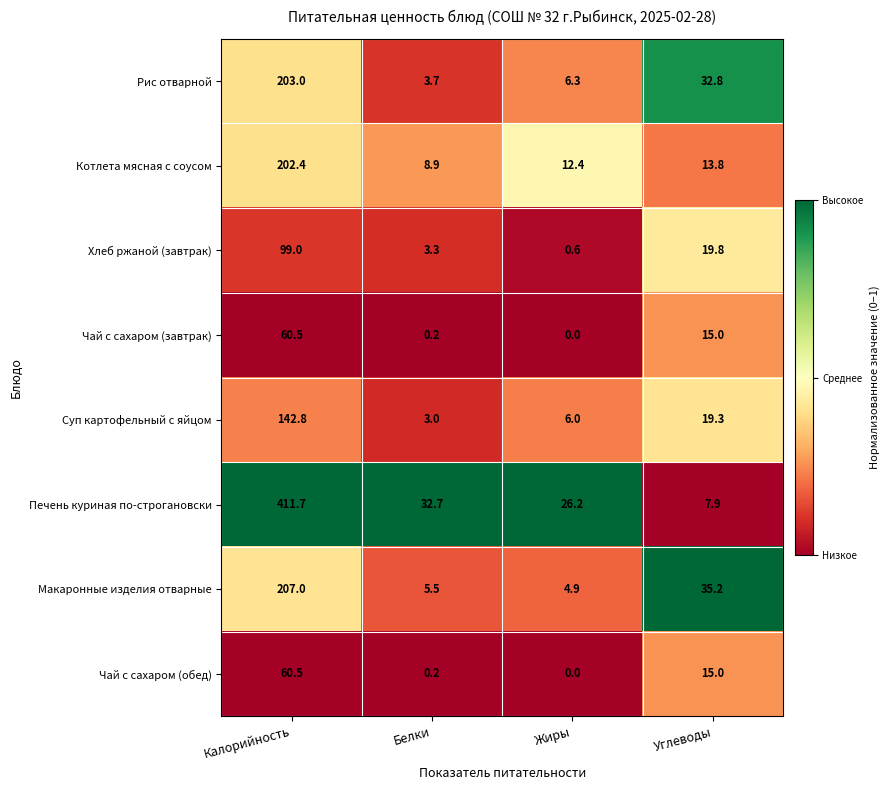

Which series changed the most between Калорийность and Углеводы?

Печень куриная по-строгановски